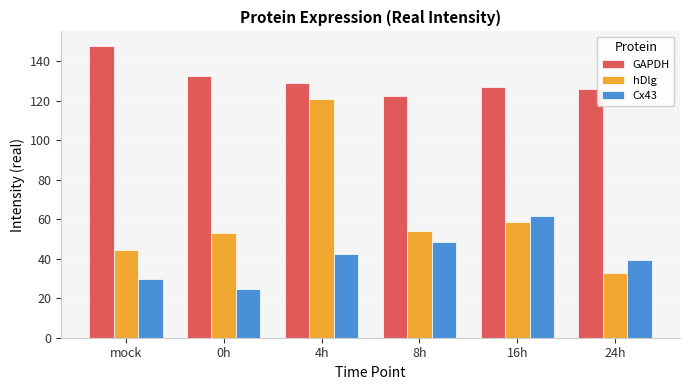

What is the sum of the Cx43 values at 16h and 0h?

86.4